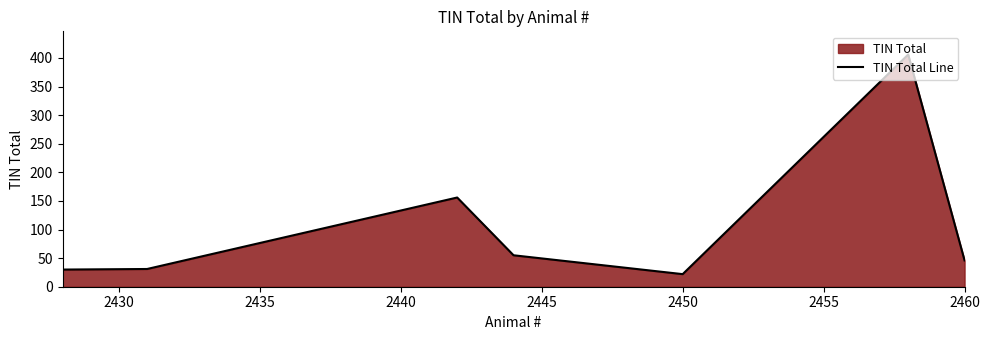

The value at 2450 is 144. True or false?

False